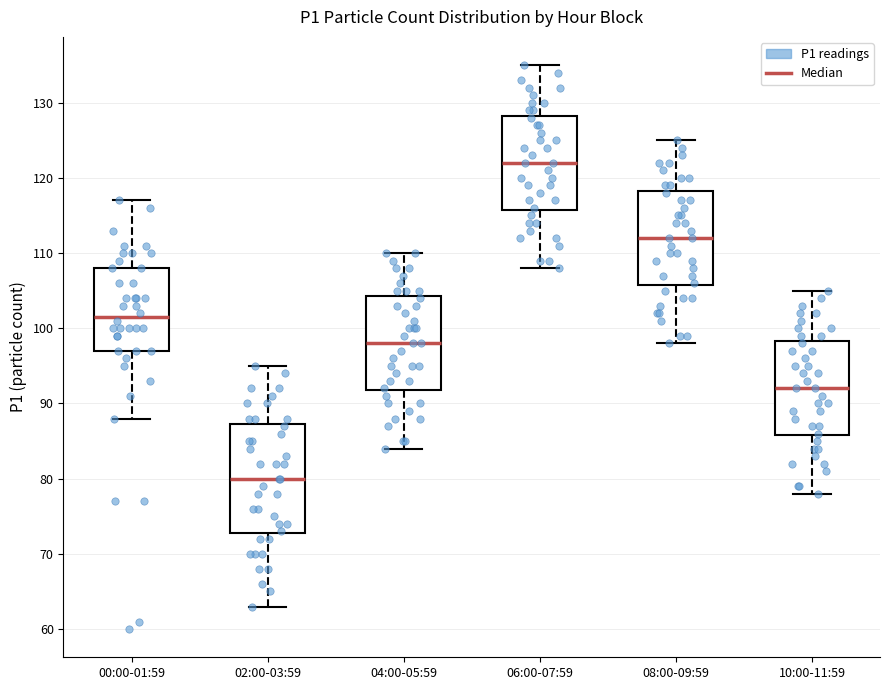

Which box is the tallest, from its lower edge to its upper edge?

02:00-03:59